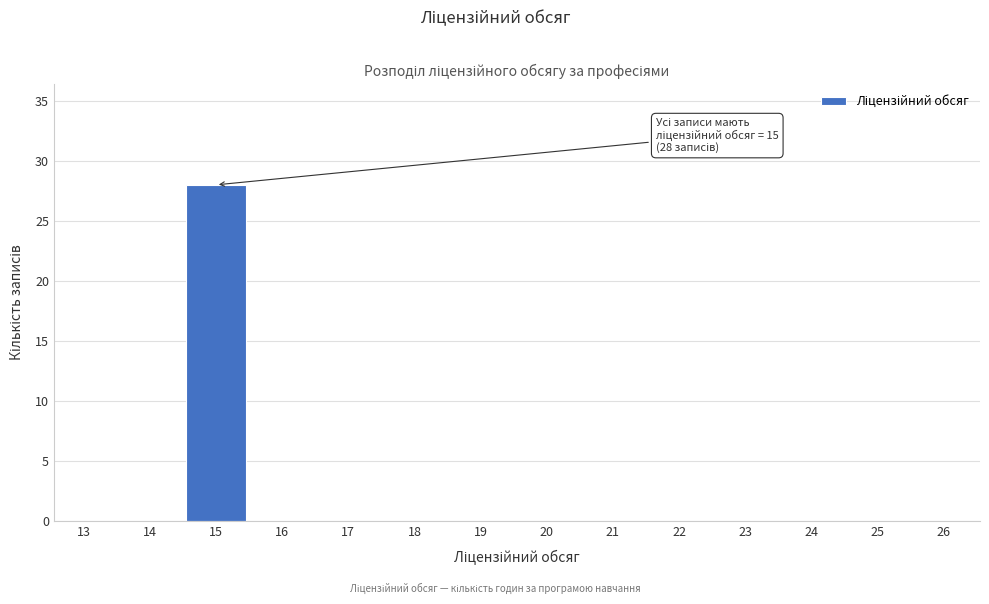

Reading right to left, extract all data points from this chart.

26=0	25=0	24=0	23=0	22=0	21=0	20=0	19=0	18=0	17=0	16=0	15=28	14=0	13=0